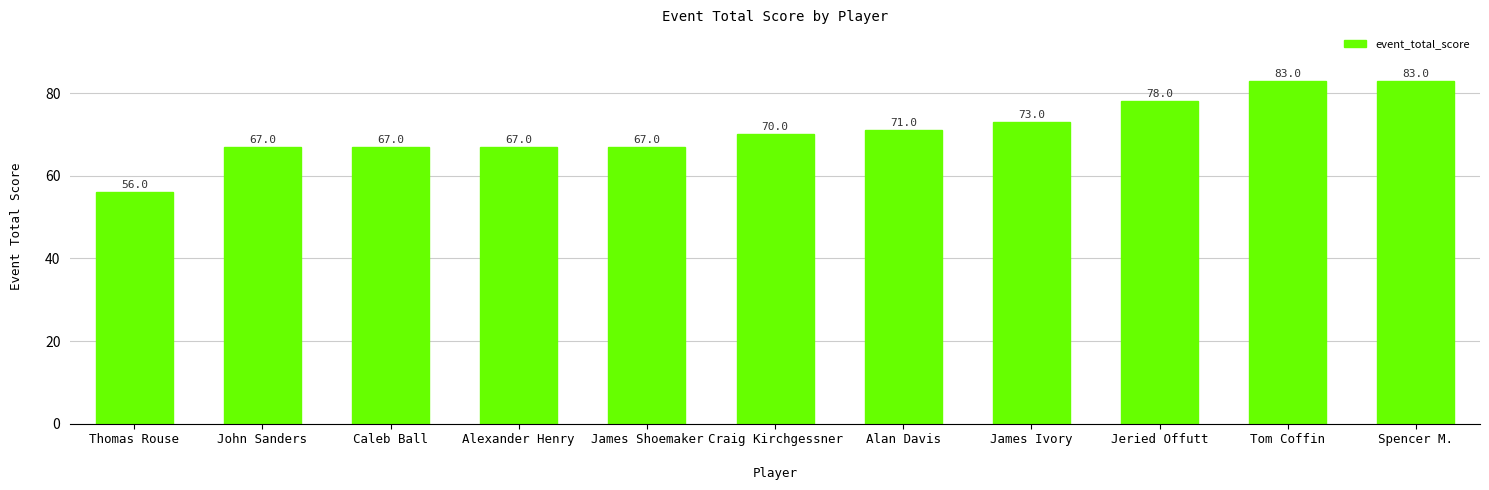

What is the maximum value shown in the chart?

83